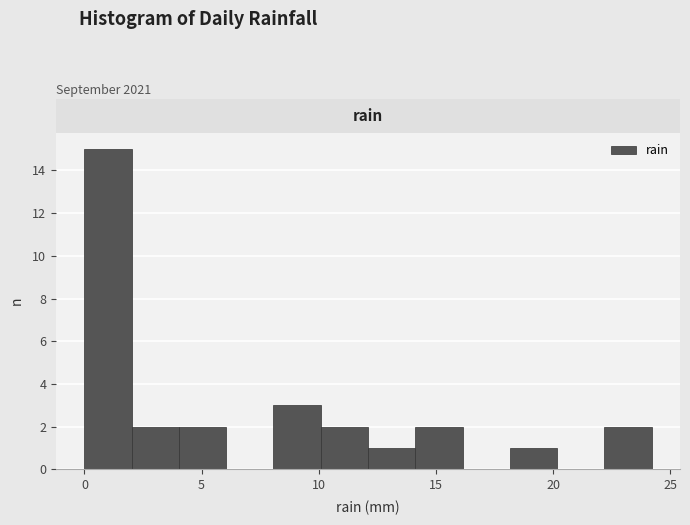

Reading left to right, list every bar in this chart as the range it spans on the x-axis followed by its height. Neither the bar edges nor the heights are printed on the chart, so give them approximately, as read against the axes.

0 to 2: 15
2 to 4: 2
4 to 6: 2
6 to 8: 0
8 to 10: 3
10 to 12: 2
12 to 14: 1
14 to 16: 2
16 to 18: 0
18 to 20: 1
20 to 22: 0
22 to 24: 2